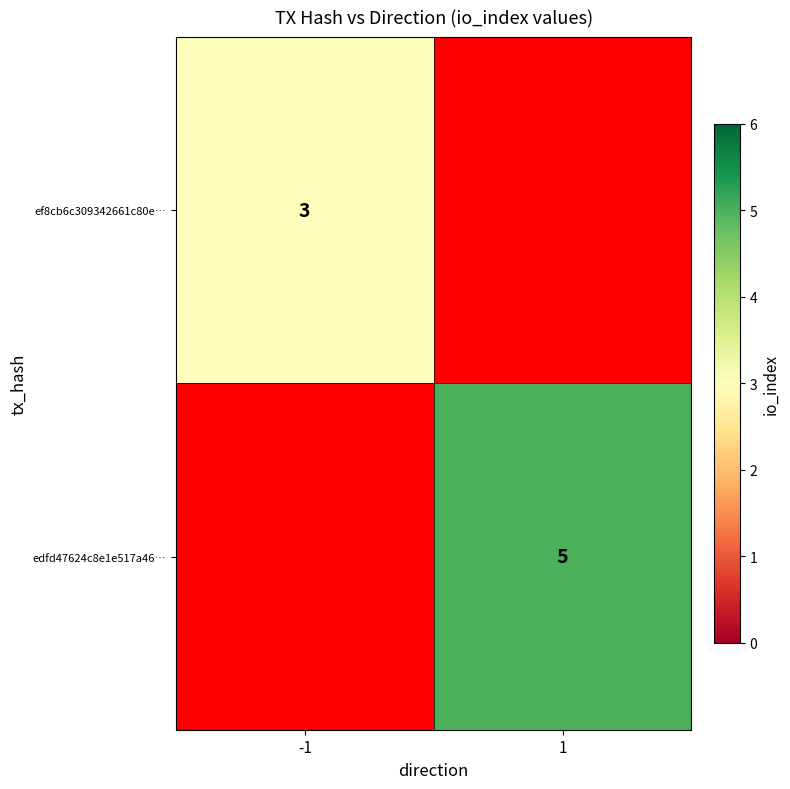

The value of edfd47624c8e1e517a46… at 1 is 5. True or false?

True